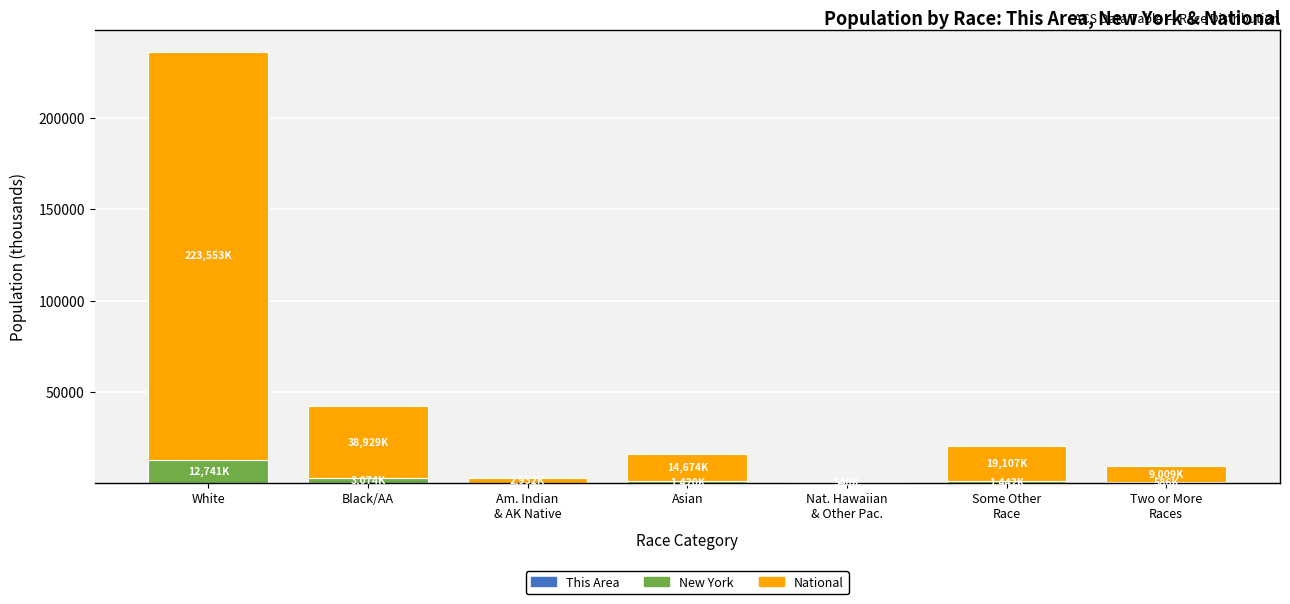

Are the bars horizontal?

No